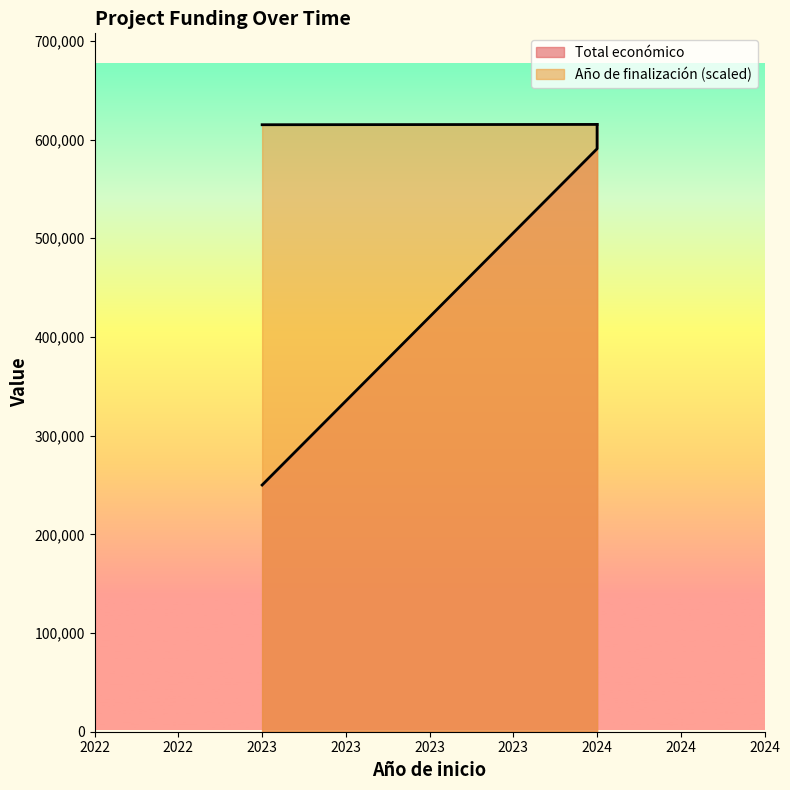

Where is Total económico nearest to the value 432687?

2024